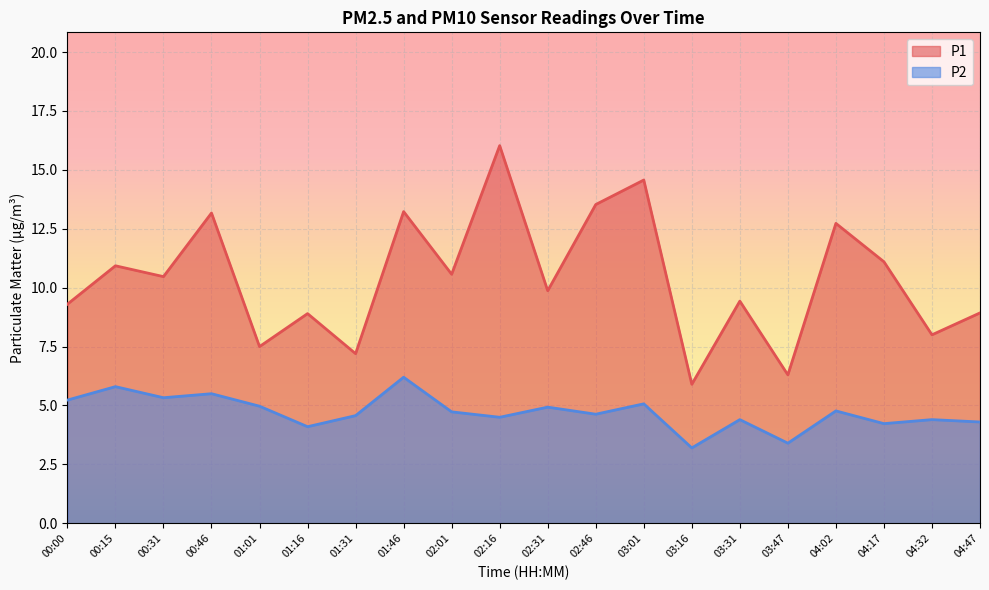

List the series in order of their overall mean, highest first.

P1, P2